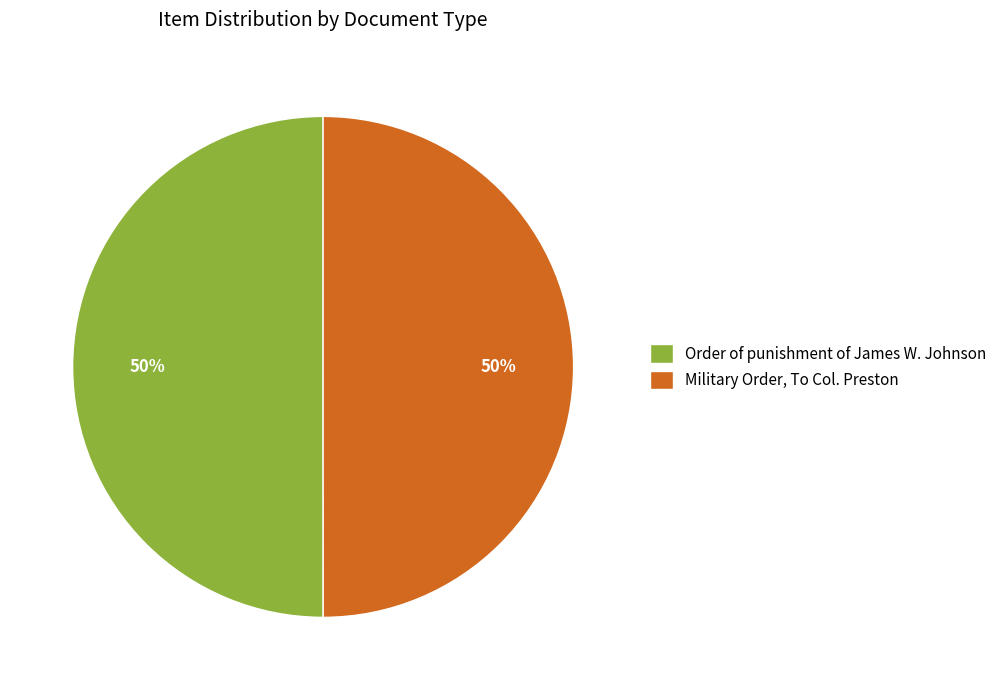

Do Military Order, To Col. Preston and Order of punishment of James W. Johnson together represent more than half of the pie?

Yes